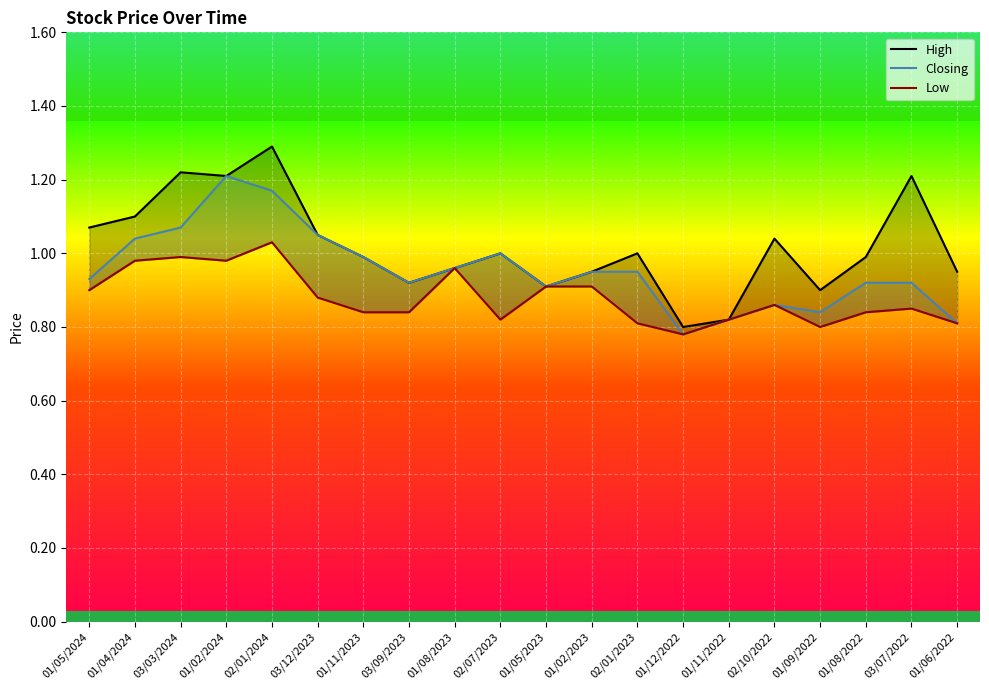

Reading right to left, extract all data points from this chart.

High: 0.9	1.2	1.0	0.9	1.0	0.8	0.8	1.0	0.9	0.9	1.0	1.0	0.9	1.0	1.1	1.3	1.2	1.2	1.1	1.1
Closing: 0.8	0.9	0.9	0.8	0.9	0.8	0.8	0.9	0.9	0.9	1.0	1.0	0.9	1.0	1.1	1.2	1.2	1.1	1.0	0.9
Low: 0.8	0.8	0.8	0.8	0.9	0.8	0.8	0.8	0.9	0.9	0.8	1.0	0.8	0.8	0.9	1.0	1.0	1.0	1.0	0.9